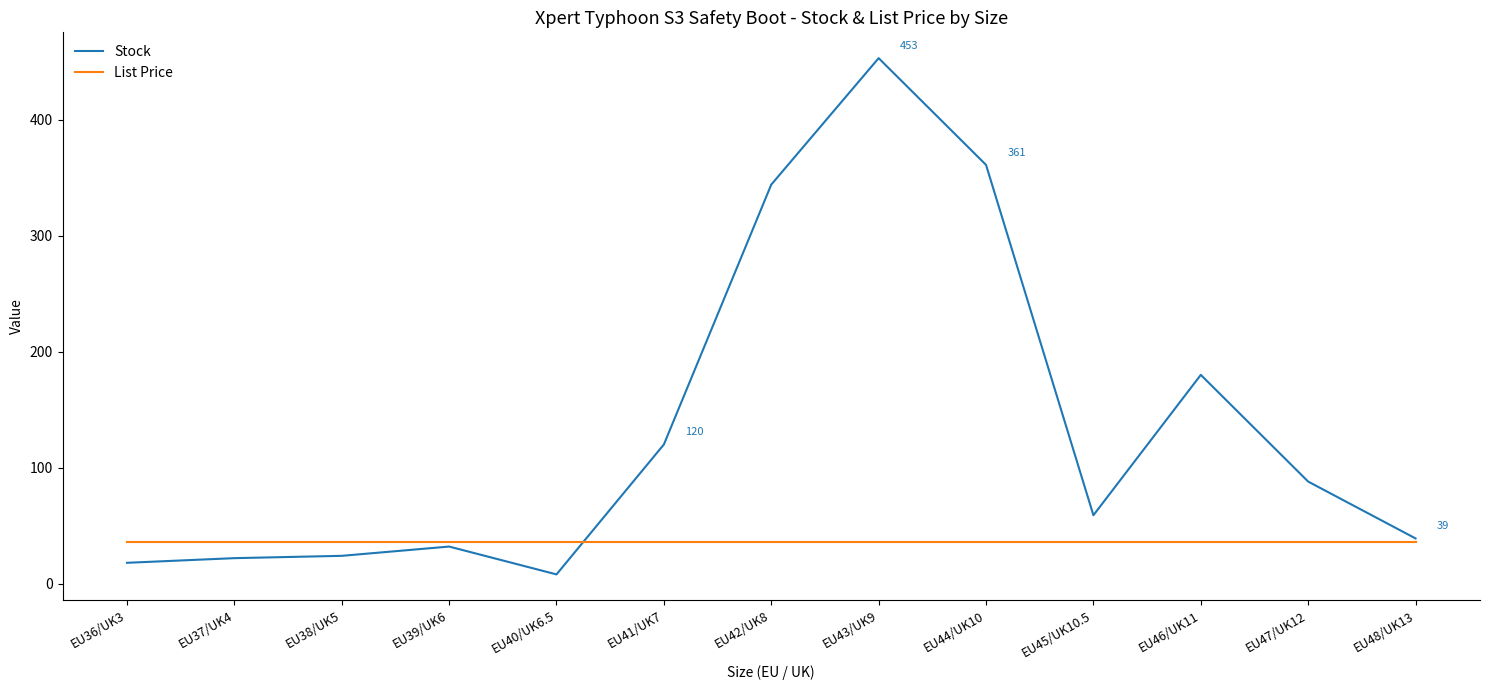

What is the sum of the Stock values at EU43/UK9 and EU47/UK12?

541.0